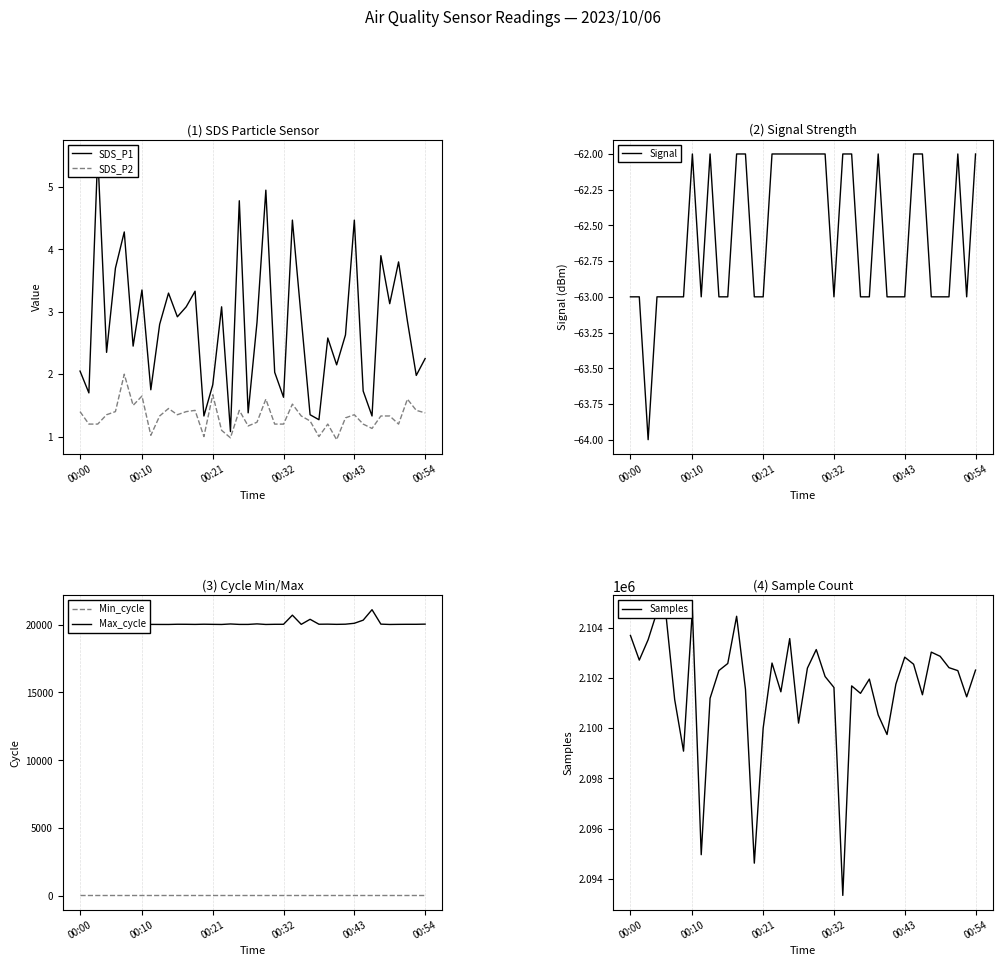

True or false: Max_cycle has more than 0 points higher than both neighbors.

True